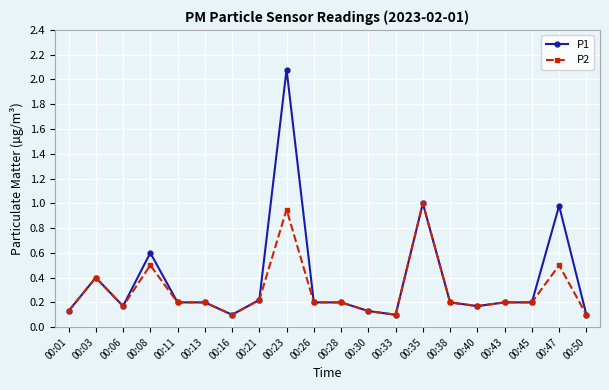

True or false: P1 has more than 2 interior local peaks.

True